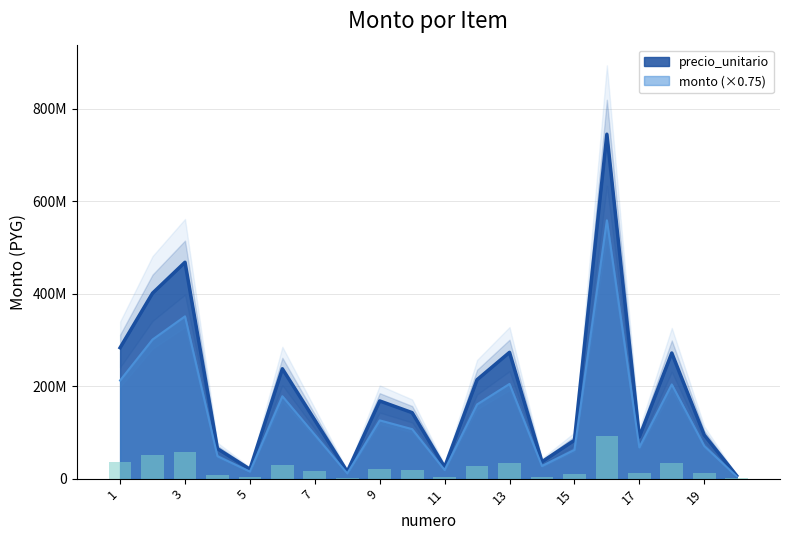

Rank the series by their average value, from highest to lowest.

monto, precio_unitario